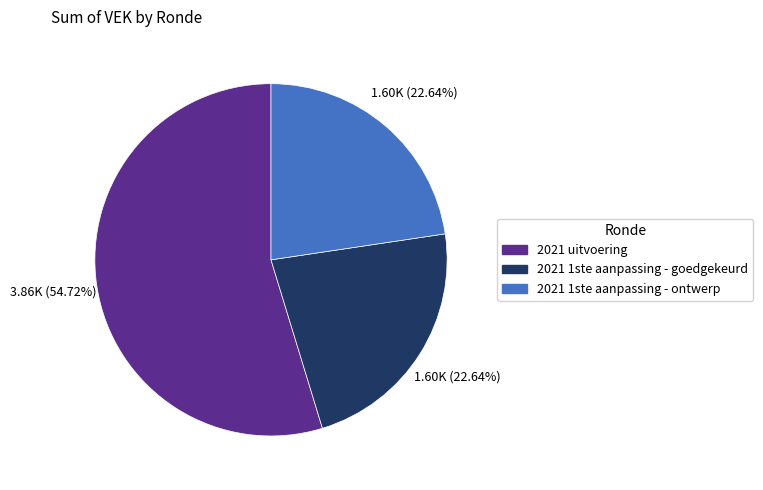

Is there a majority slice in this chart?

Yes